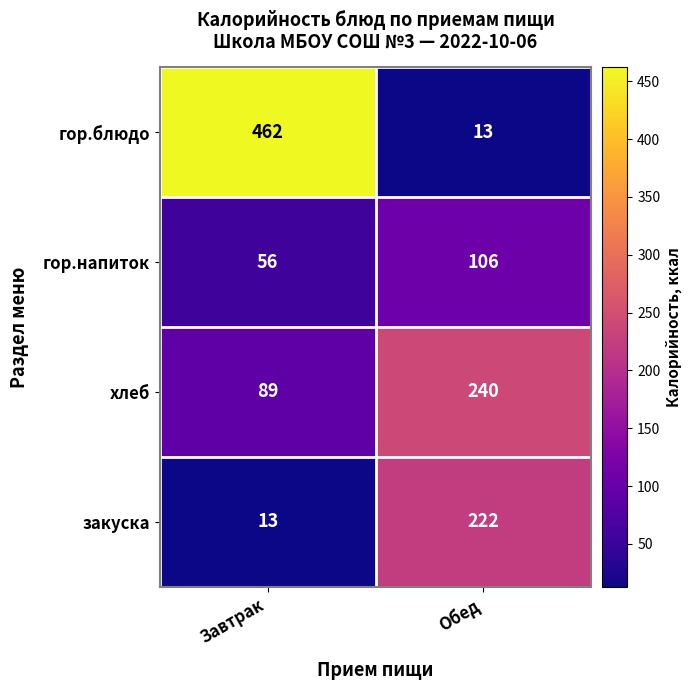

What is the approximate value of гор.блюдо at Завтрак, to the nearest 10?

460